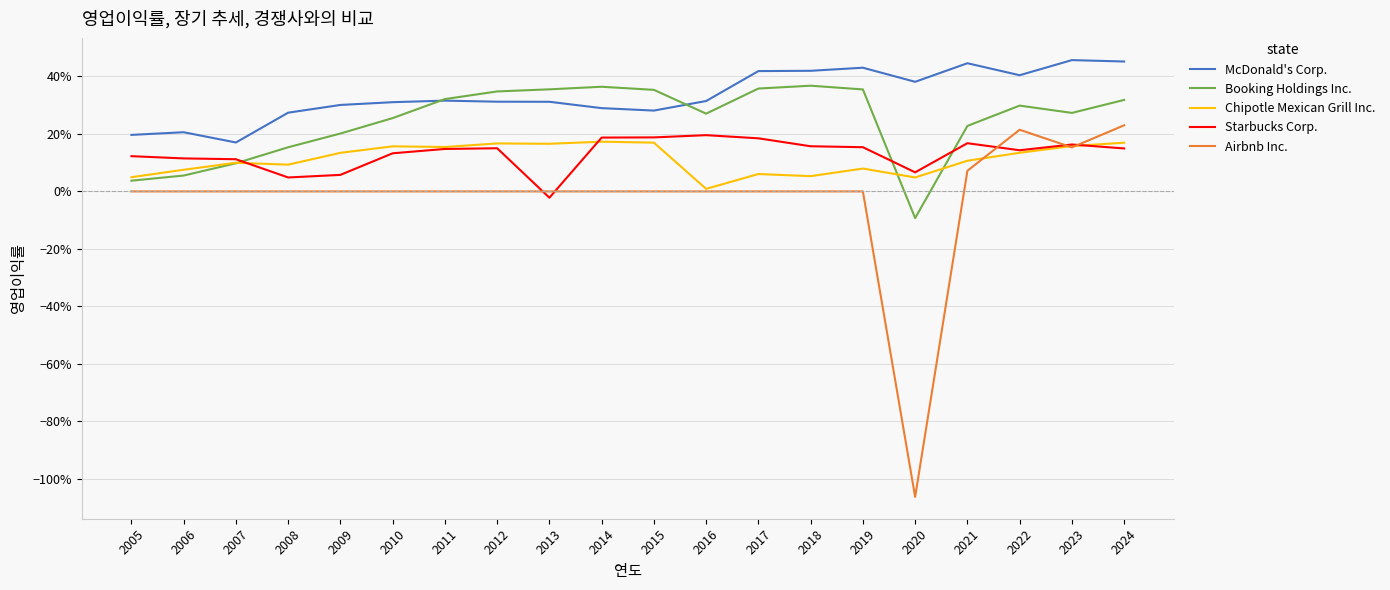

How many McDonald's Corp. values are between 0 and 1?

20